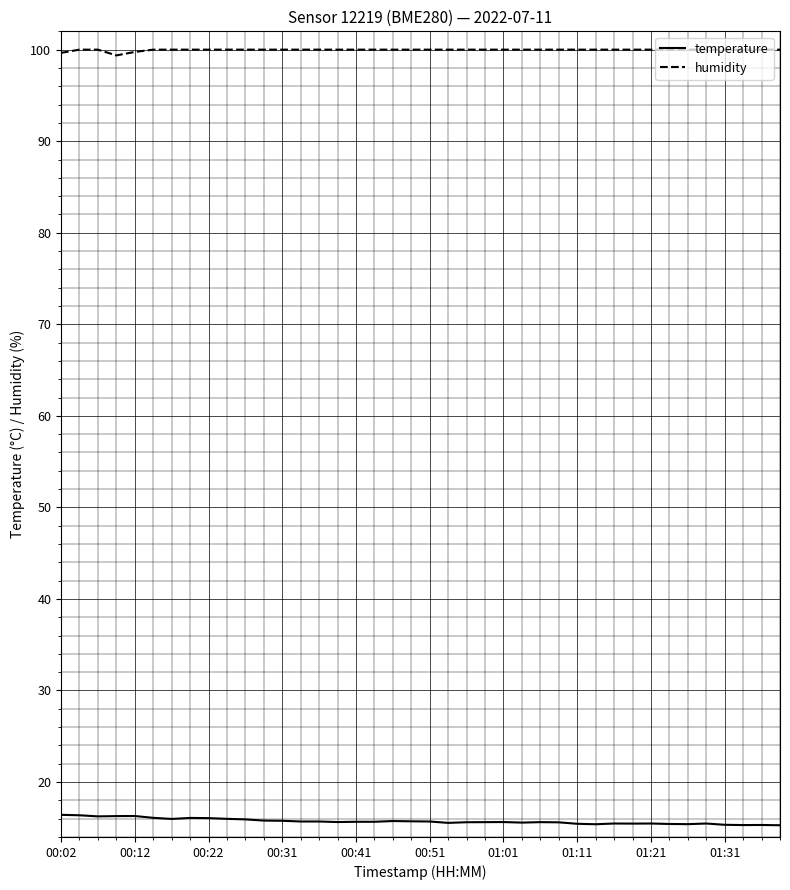

Rank the series by their maximum value, from highest to lowest.

humidity, temperature